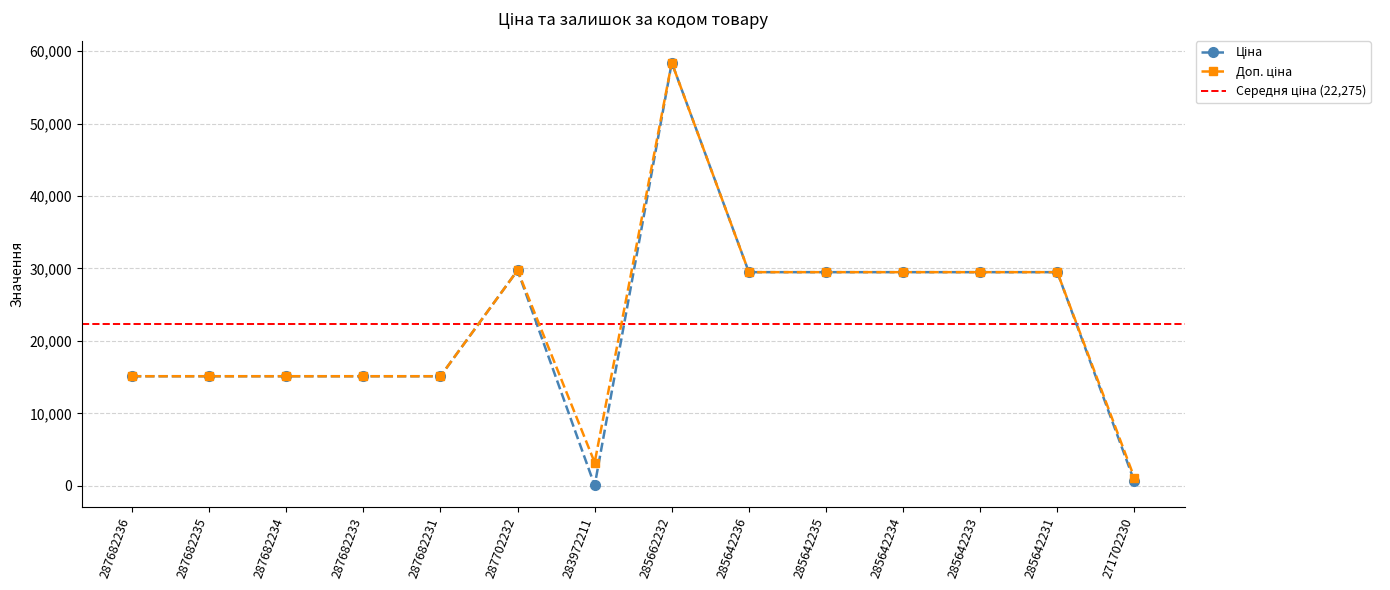

Which category has the lowest value in the Доп. ціна series?

271702230